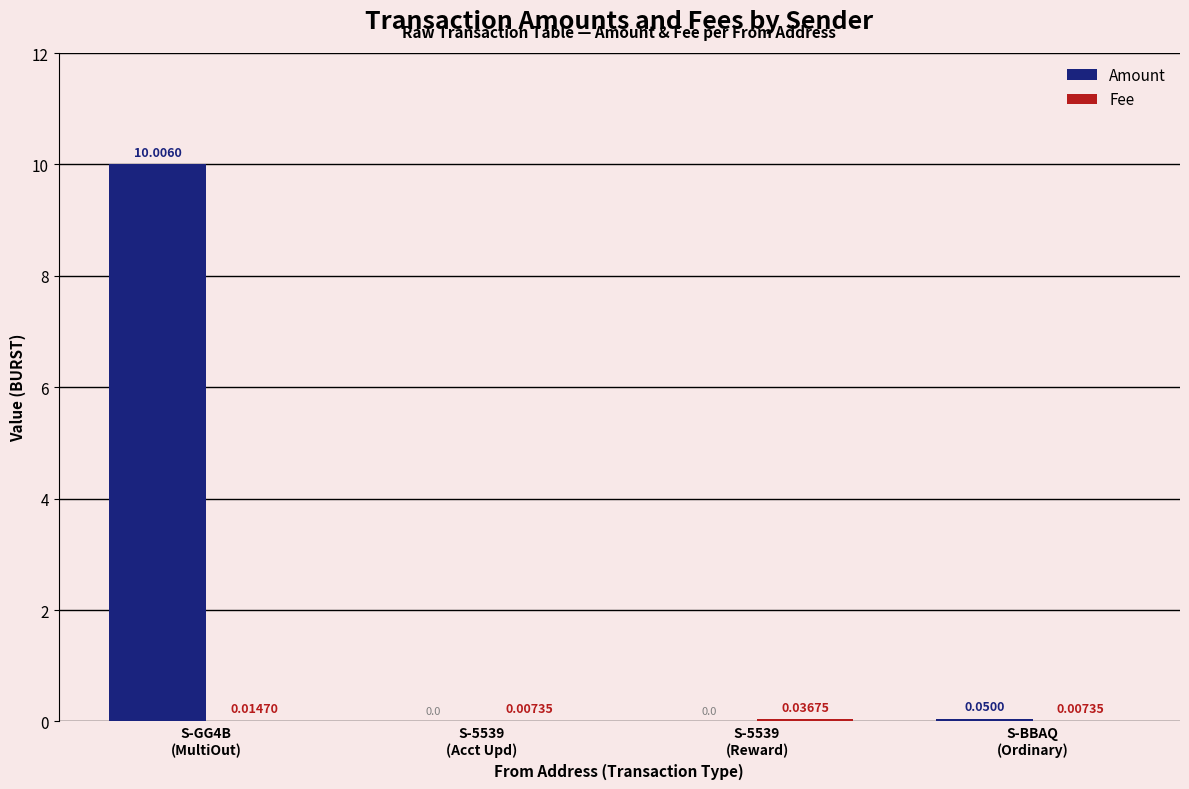

Which series has the largest total across all categories?

Amount